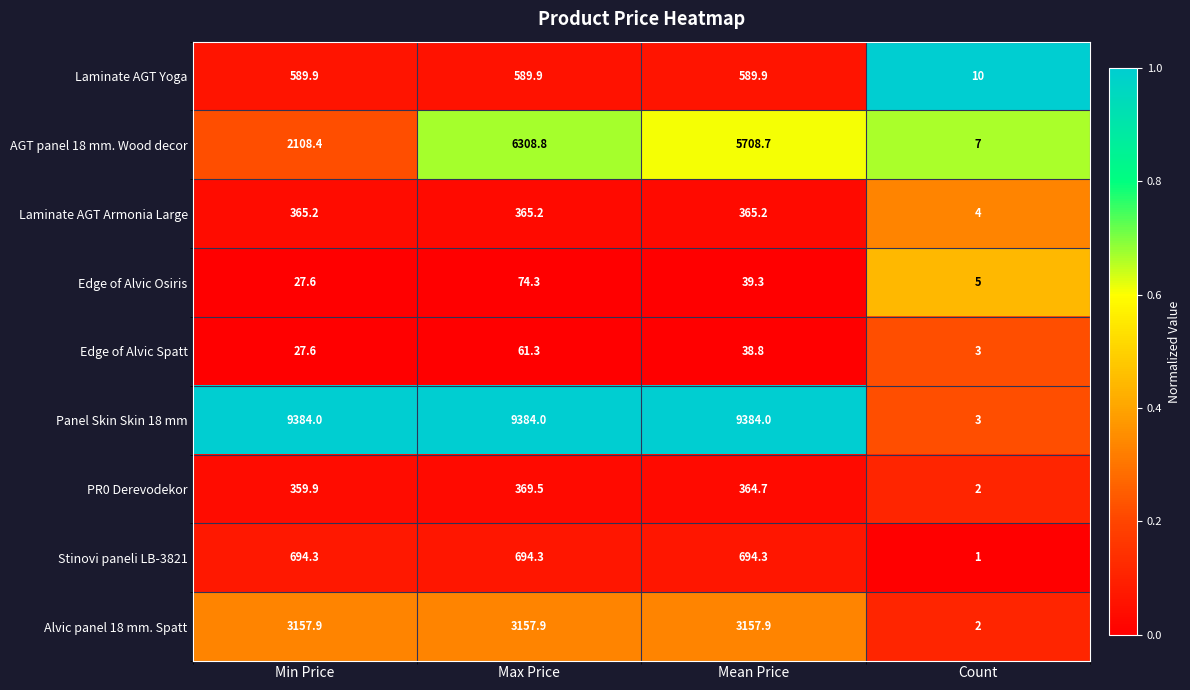

At how many categories does at least one series exceed 5614?

3